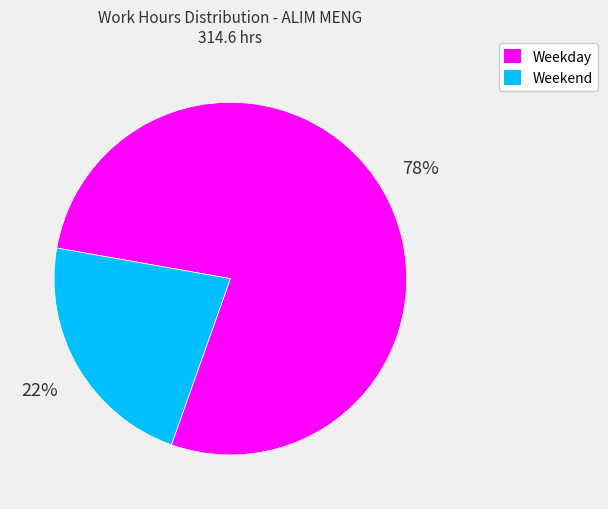

To the nearest percent, what is the average slice percentage?

50%